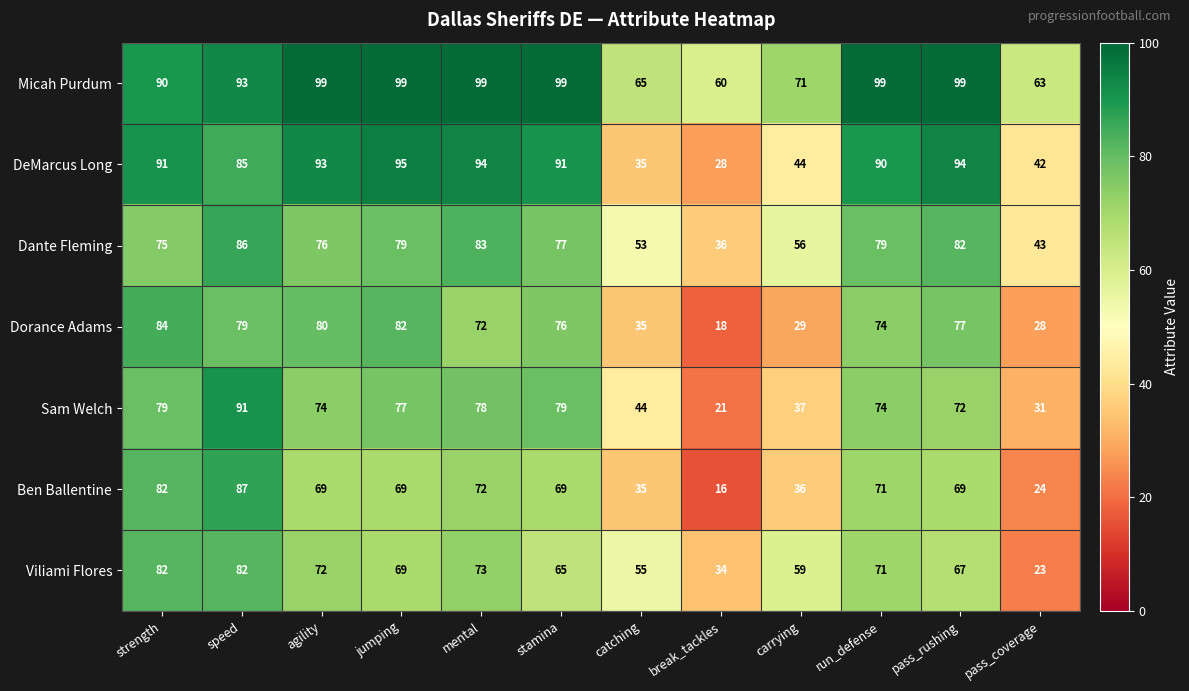

What is the sum of all Micah Purdum values?

1036